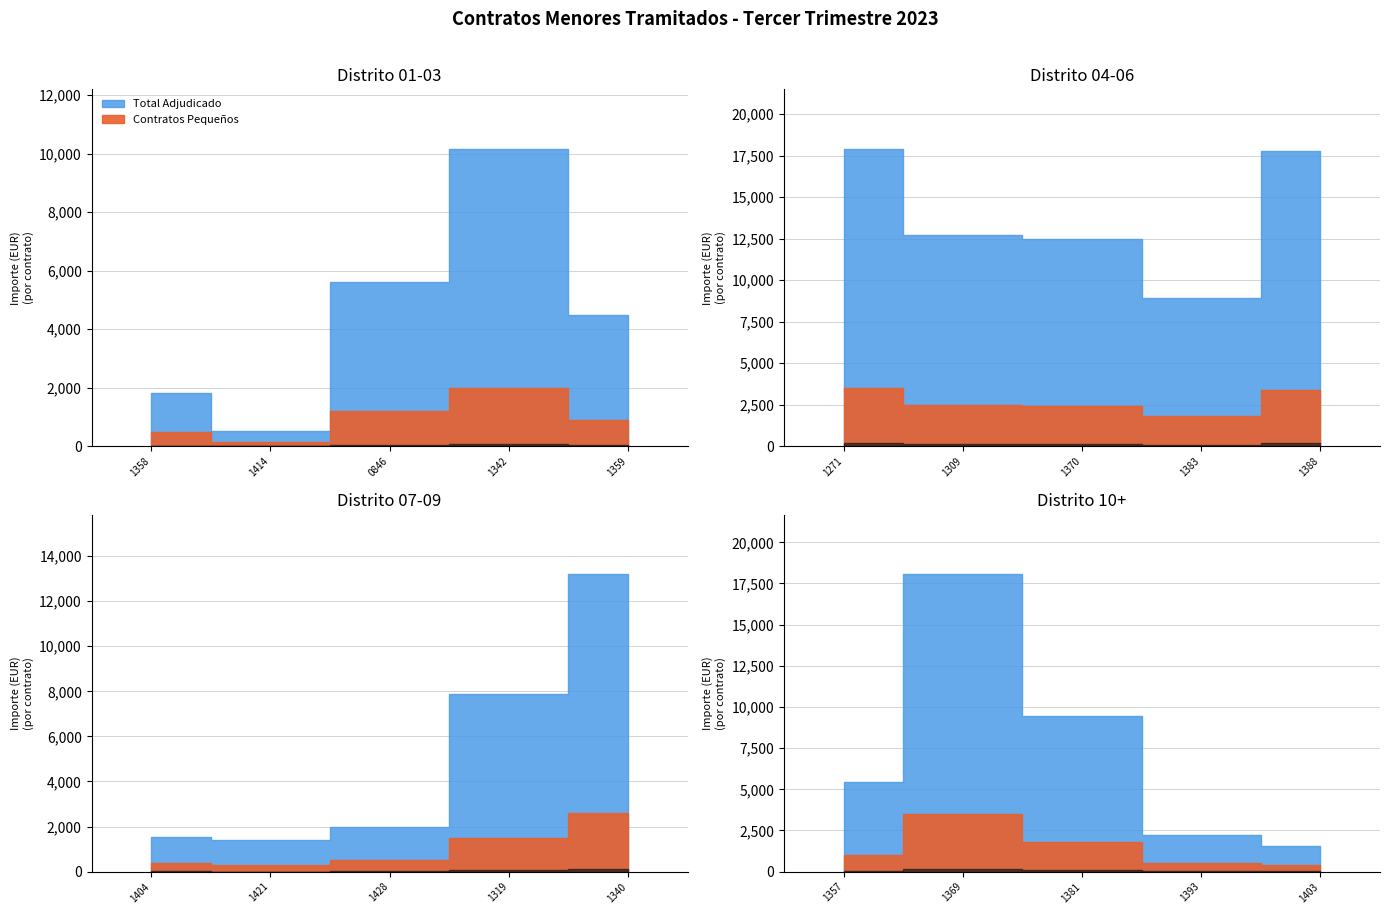

Which series changed the most between 2023001342 and 2023001381?

Total Adjudicado